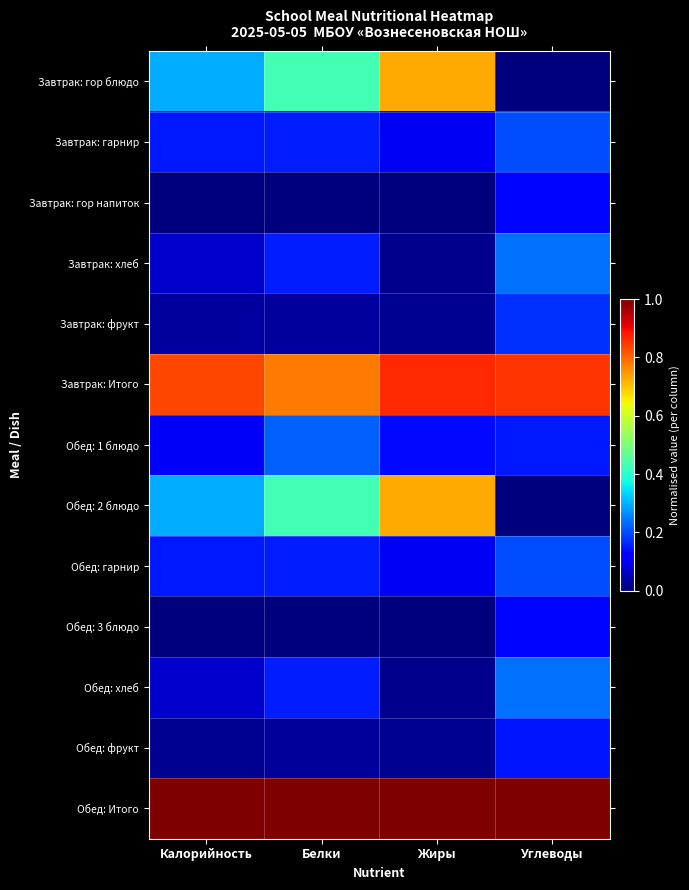

Rank the series by their maximum value, from lowest to highest.

Завтрак: гор напиток, Обед: 3 блюдо, Обед: фрукт, Завтрак: фрукт, Завтрак: гарнир, Обед: гарнир, Обед: 1 блюдо, Завтрак: хлеб, Обед: хлеб, Завтрак: гор блюдо, Обед: 2 блюдо, Завтрак: Итого, Обед: Итого